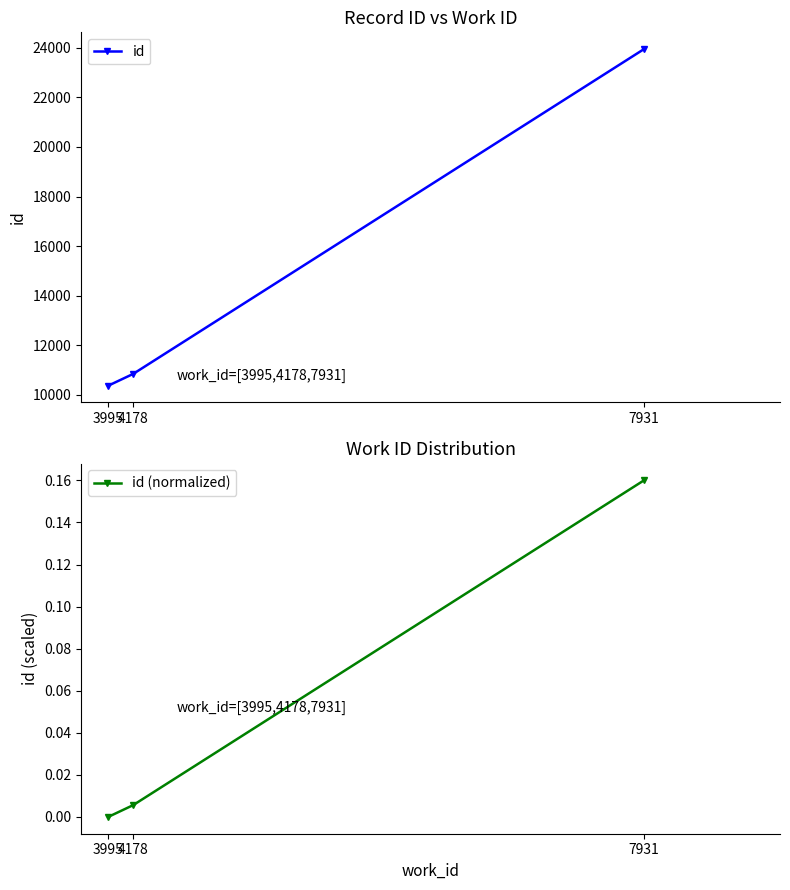

What is the total value across all series at 3995?

10374.0